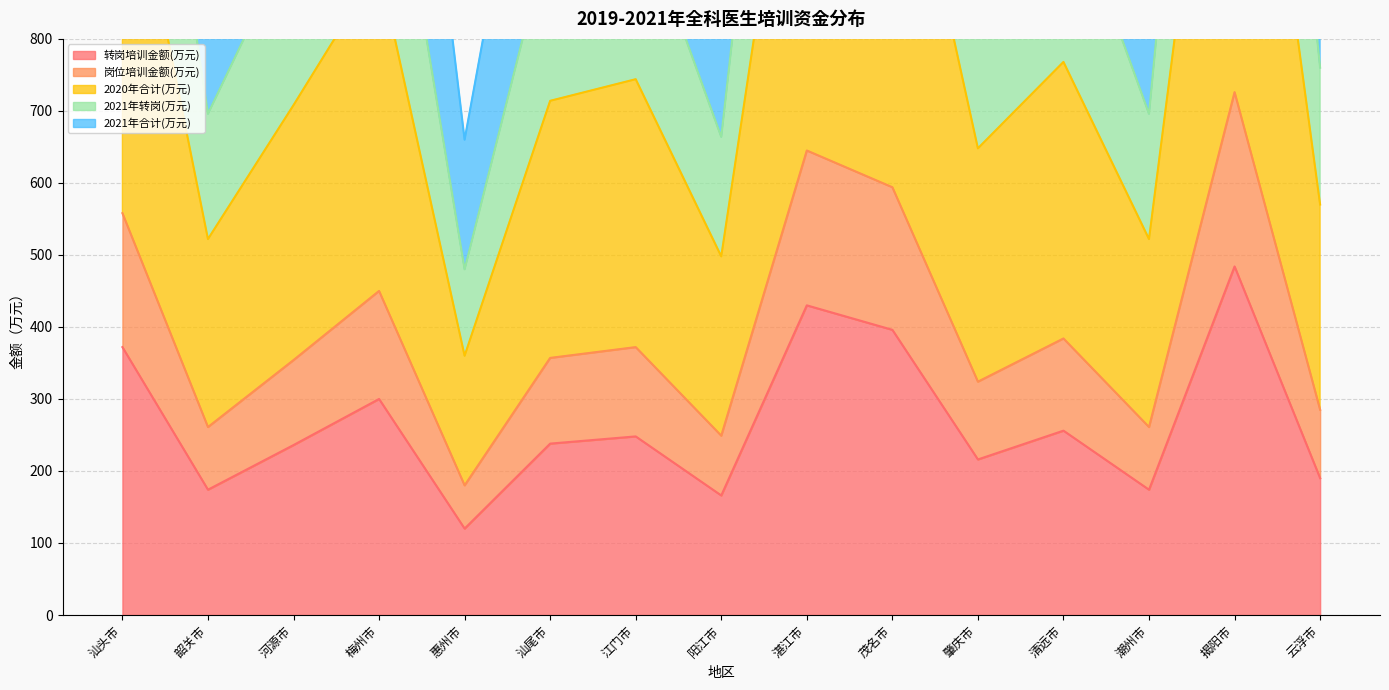

The 转岗培训金额(万元) series shows 238 at 汕尾市. True or false?

True